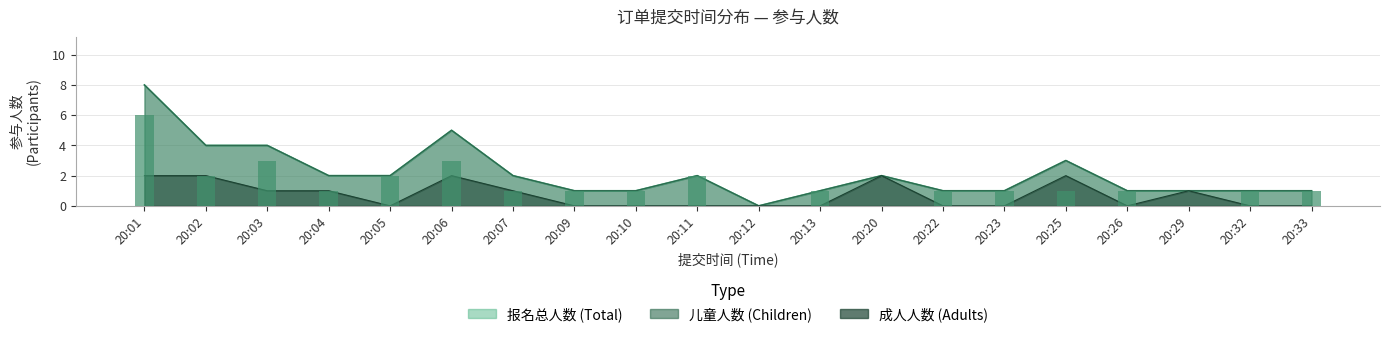

The 成人人数 series shows 1 at 20:20. True or false?

False